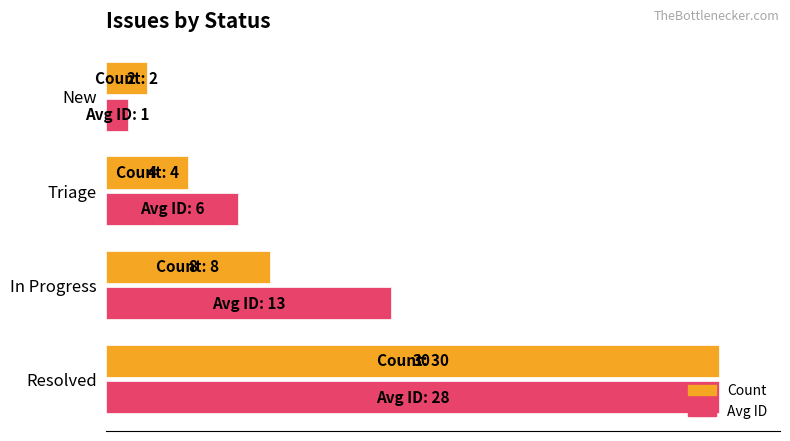

What are all the series names shown in the legend?

Count, Avg ID